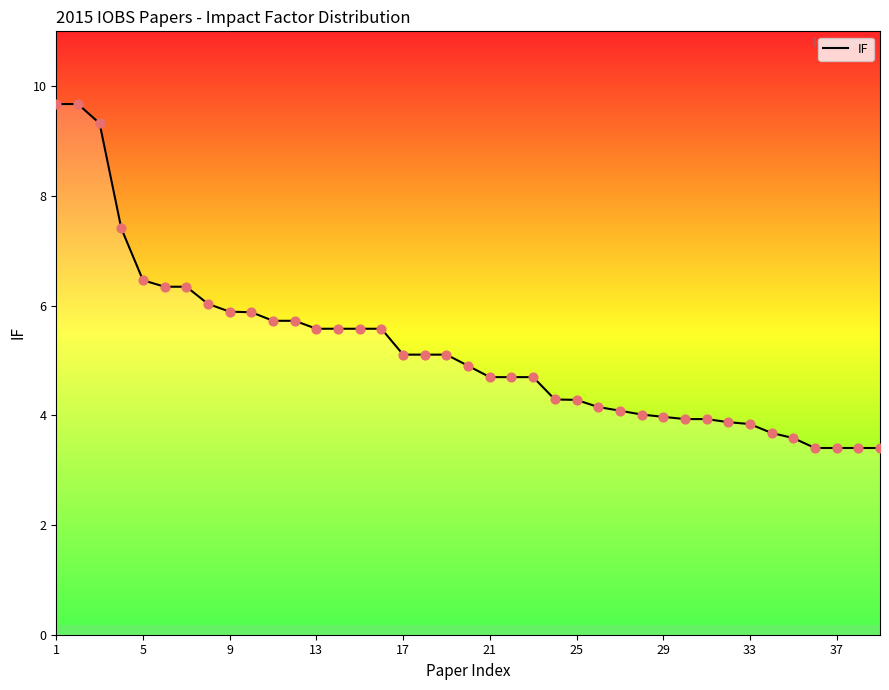

What is the maximum value shown in the chart?

9.7